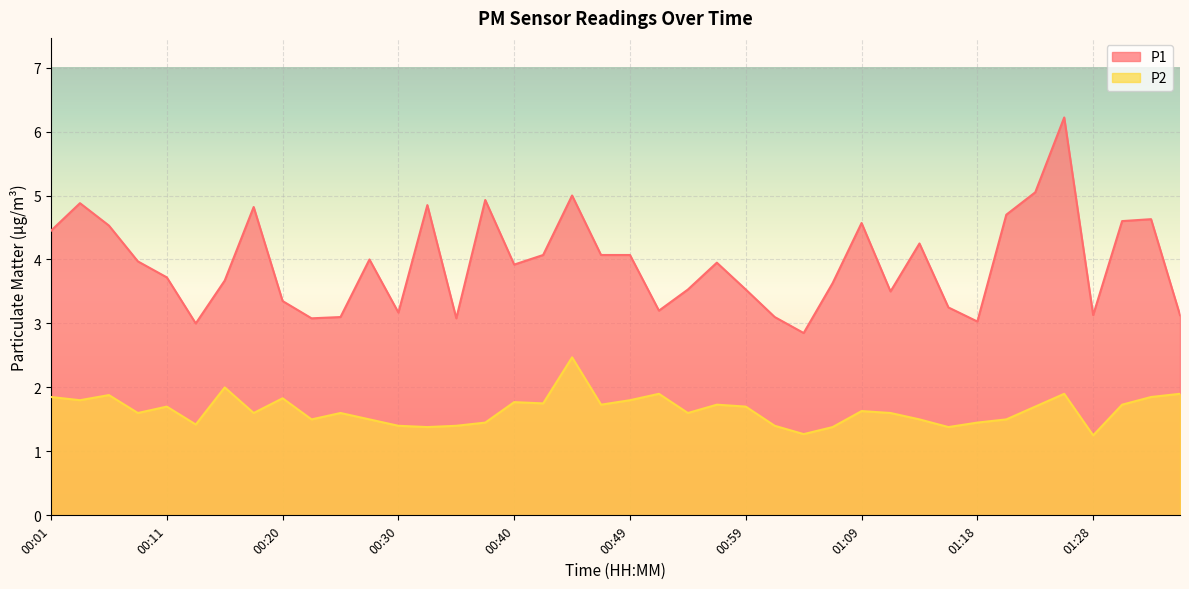

Rank the series at 00:18 from highest to lowest value.

P1, P2